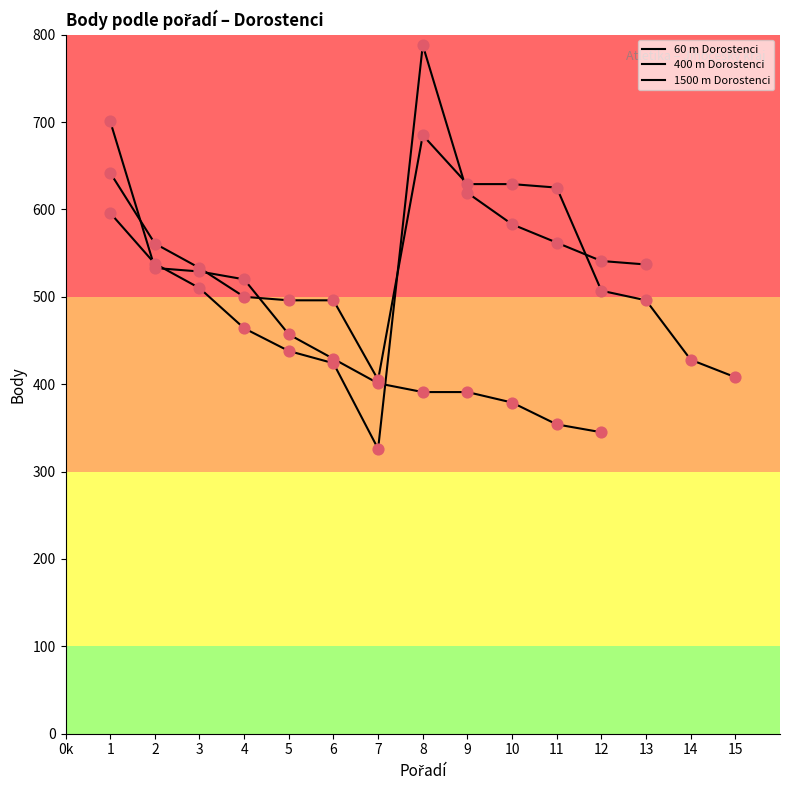

Which series has the widest spread of Y values?

400 m Dorostenci